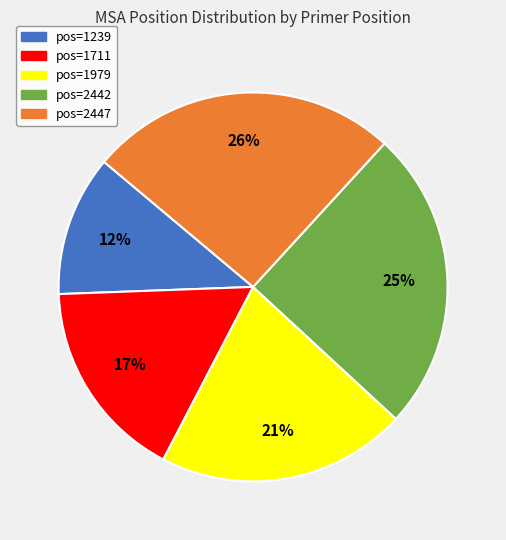

Is it true that pos=1239 is 12% of the pie?

True